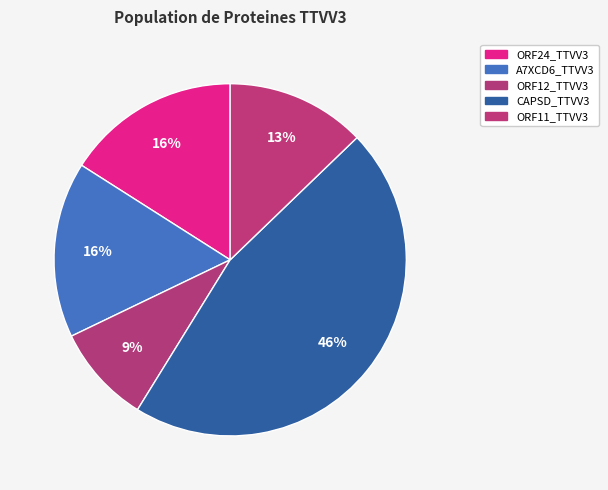

Rank the categories by value from lowest to highest.

ORF12_TTVV3, ORF11_TTVV3, ORF24_TTVV3, A7XCD6_TTVV3, CAPSD_TTVV3